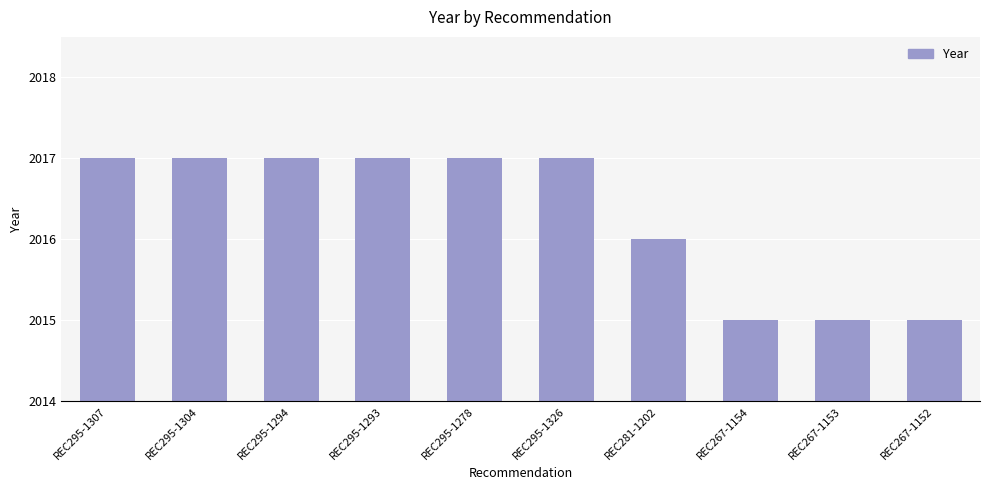

Which has a higher value, REC267-1154 or REC295-1307?

REC295-1307